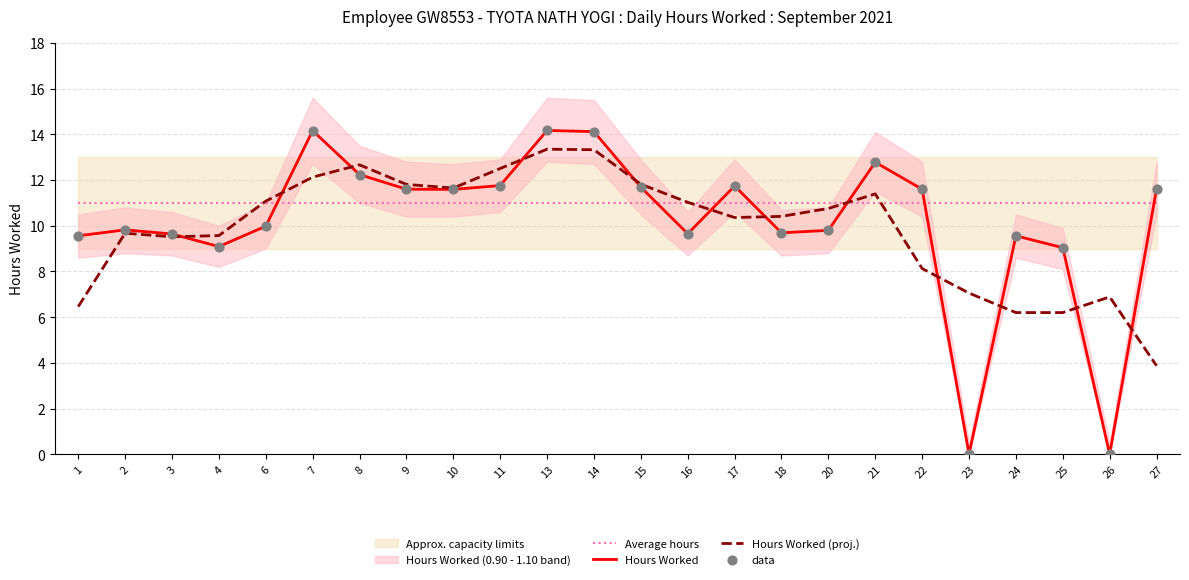

Which series has the largest total across all categories?

Average hours